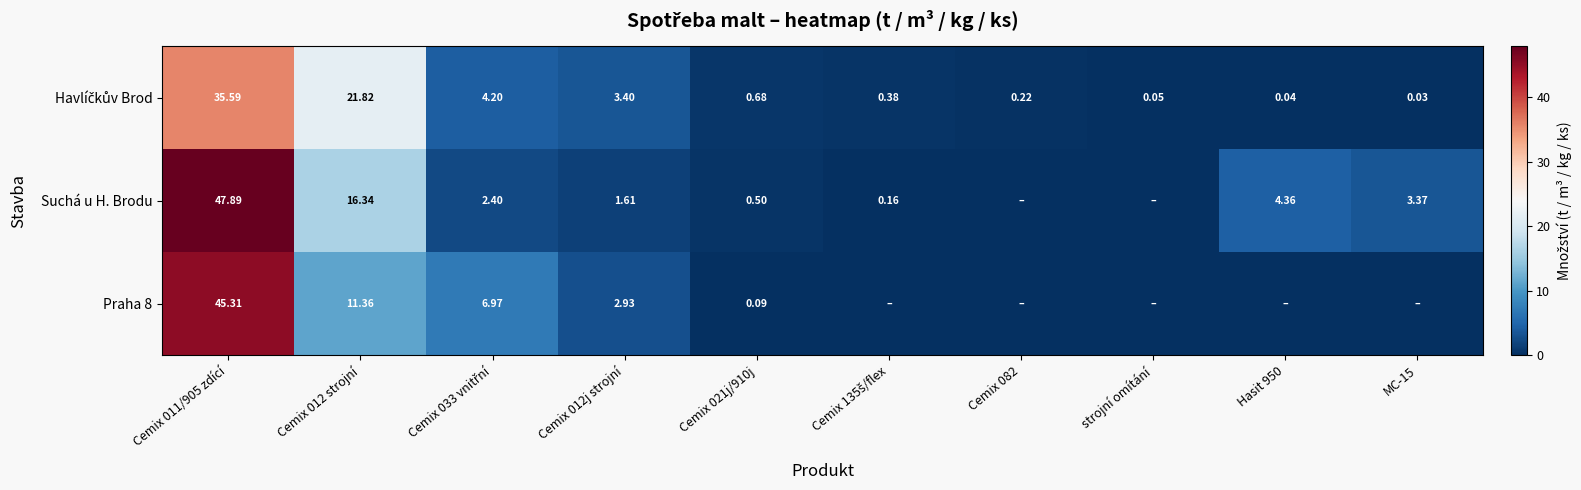

Which series has the largest total across all categories?

Suchá u H. Brodu